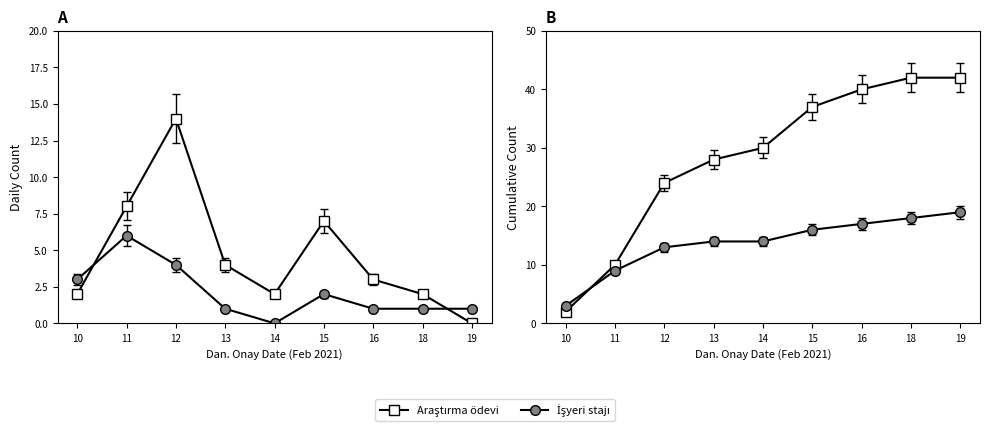

What is the sum of the İşyeri stajı values at 11 and 19?

7.0